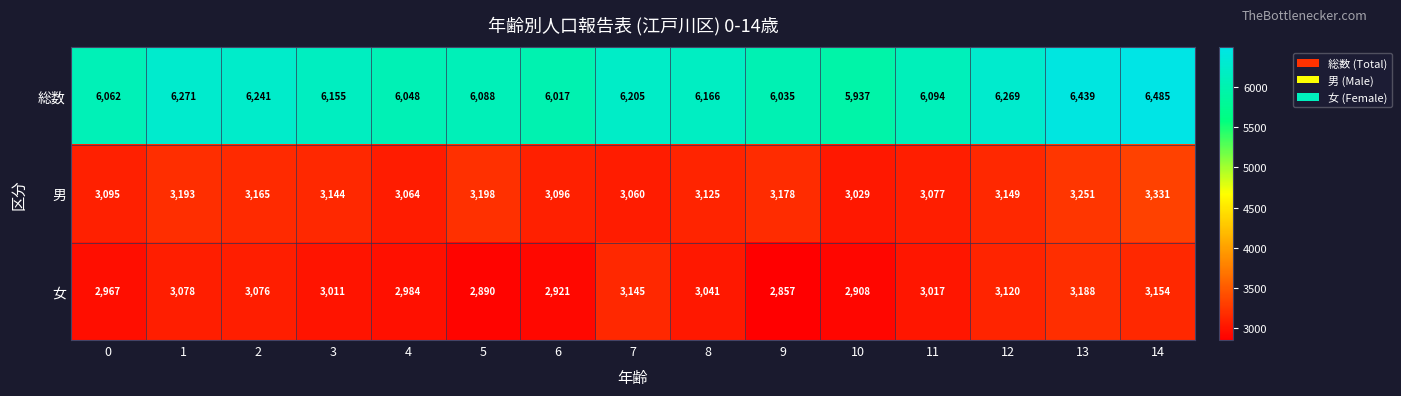

Rank the series by their maximum value, from highest to lowest.

総数, 男, 女